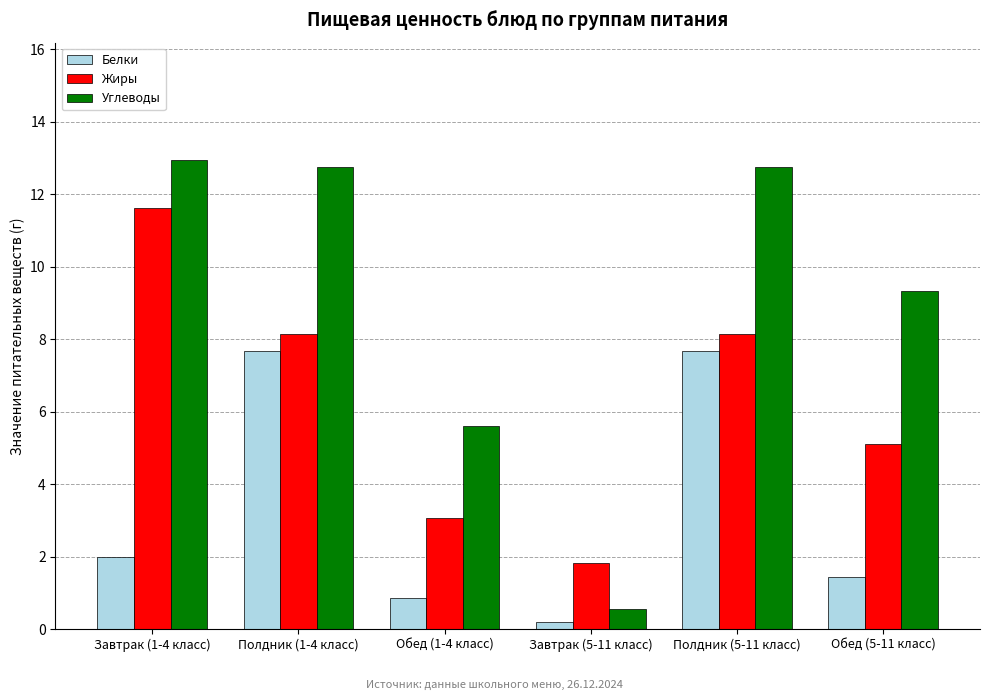

Between Завтрак (1-4 класс) and Завтрак (5-11 класс), which series saw the biggest shift?

Углеводы